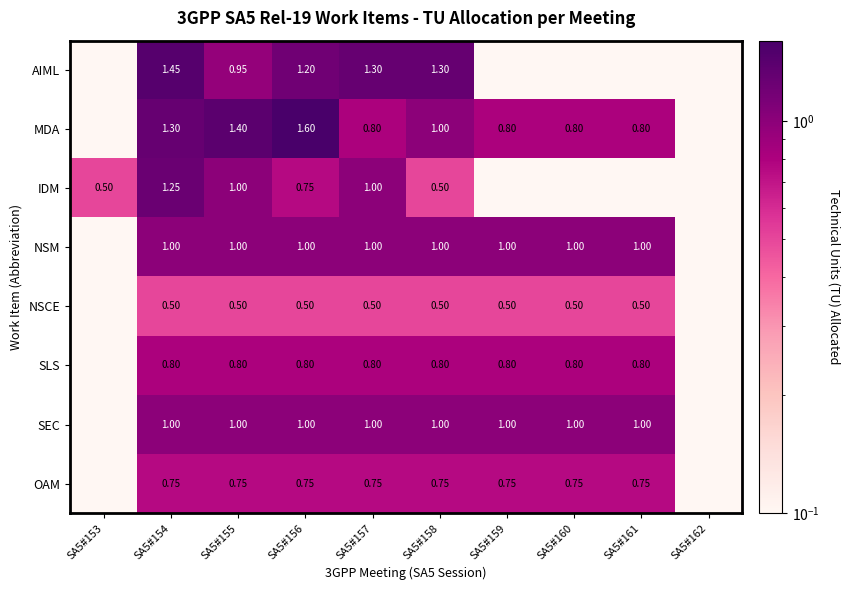

The value of IDM at SA5#161 is 0.0. True or false?

False